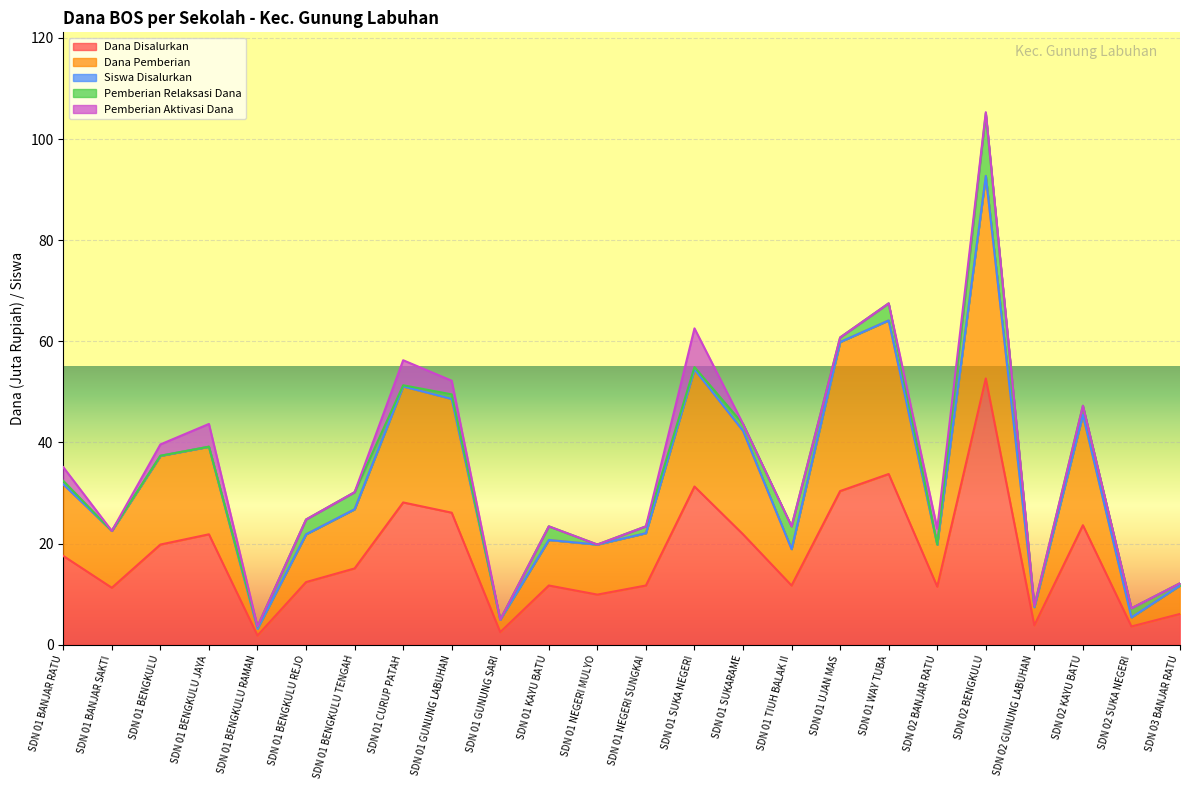

At which label does Dana Pemberian reach its peak?

SDN 02 BENGKULU